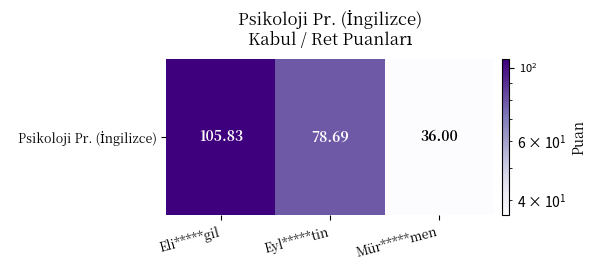

List the labels in order of value, smallest first.

Mür*****men, Eyl*****tin, Eli*****gil